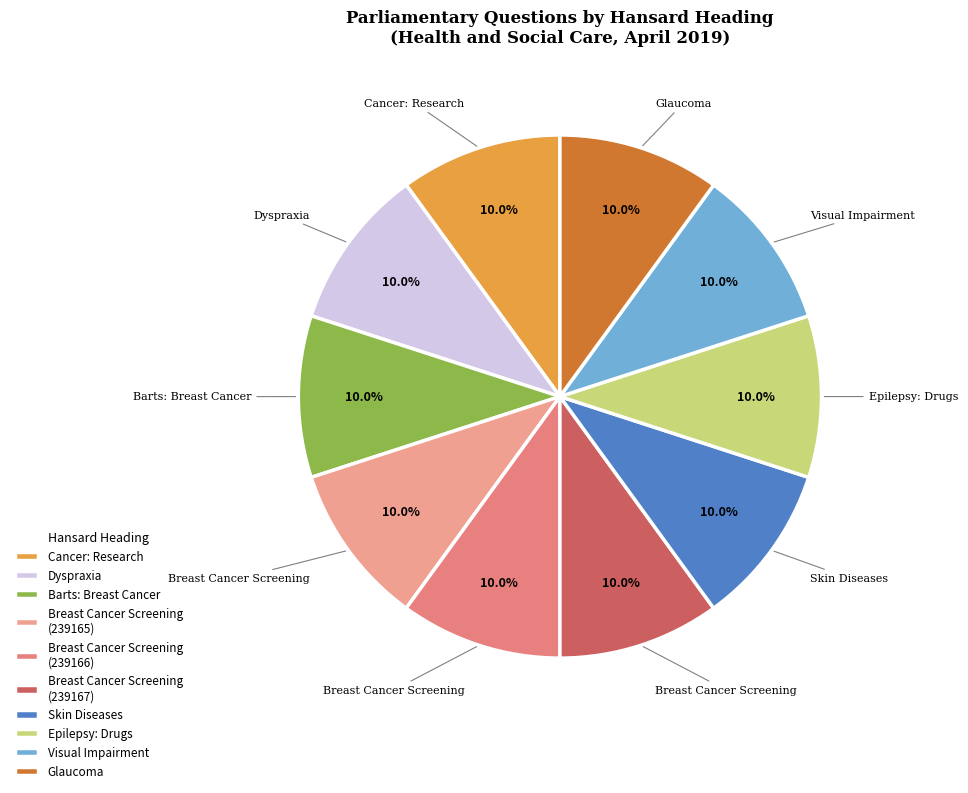

Is it true that Dyspraxia is 10% of the pie?

True